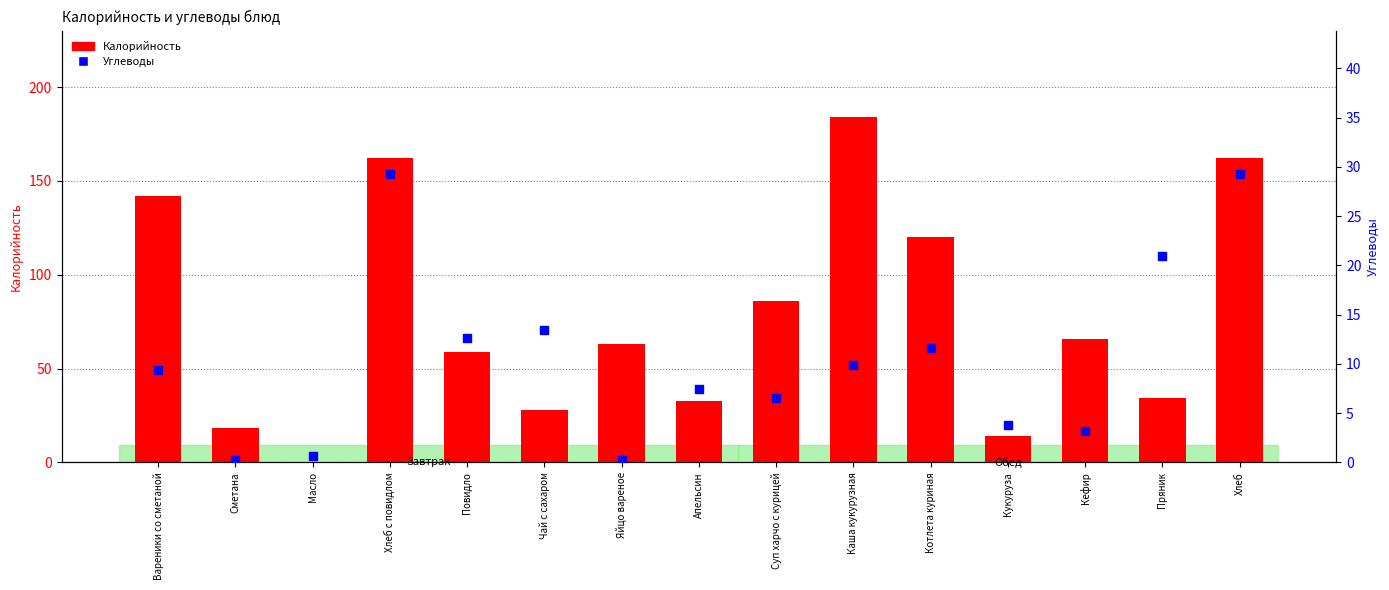

Which series has the widest spread of Y values?

Калорийность